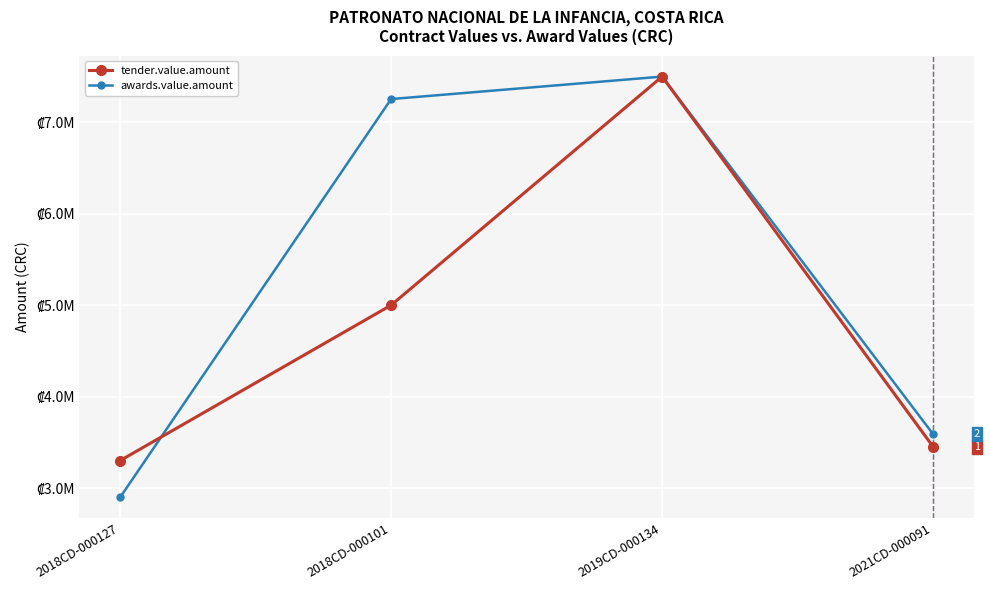

What position from the left is 2018CD-000127?

1